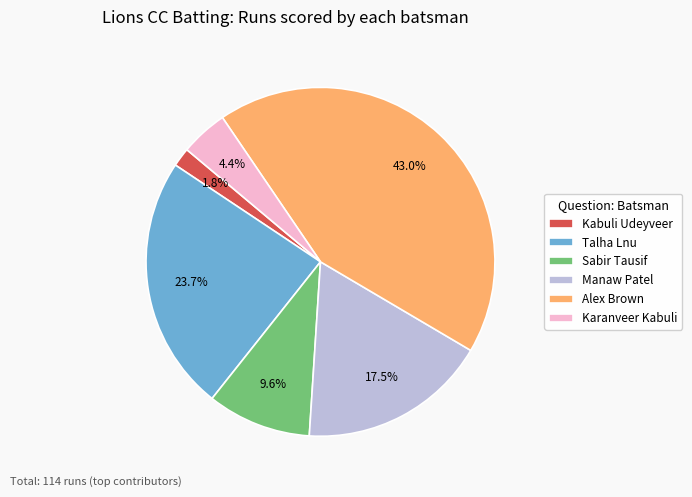

To the nearest percent, what percentage of the pie is Kabuli Udeyveer?

2%